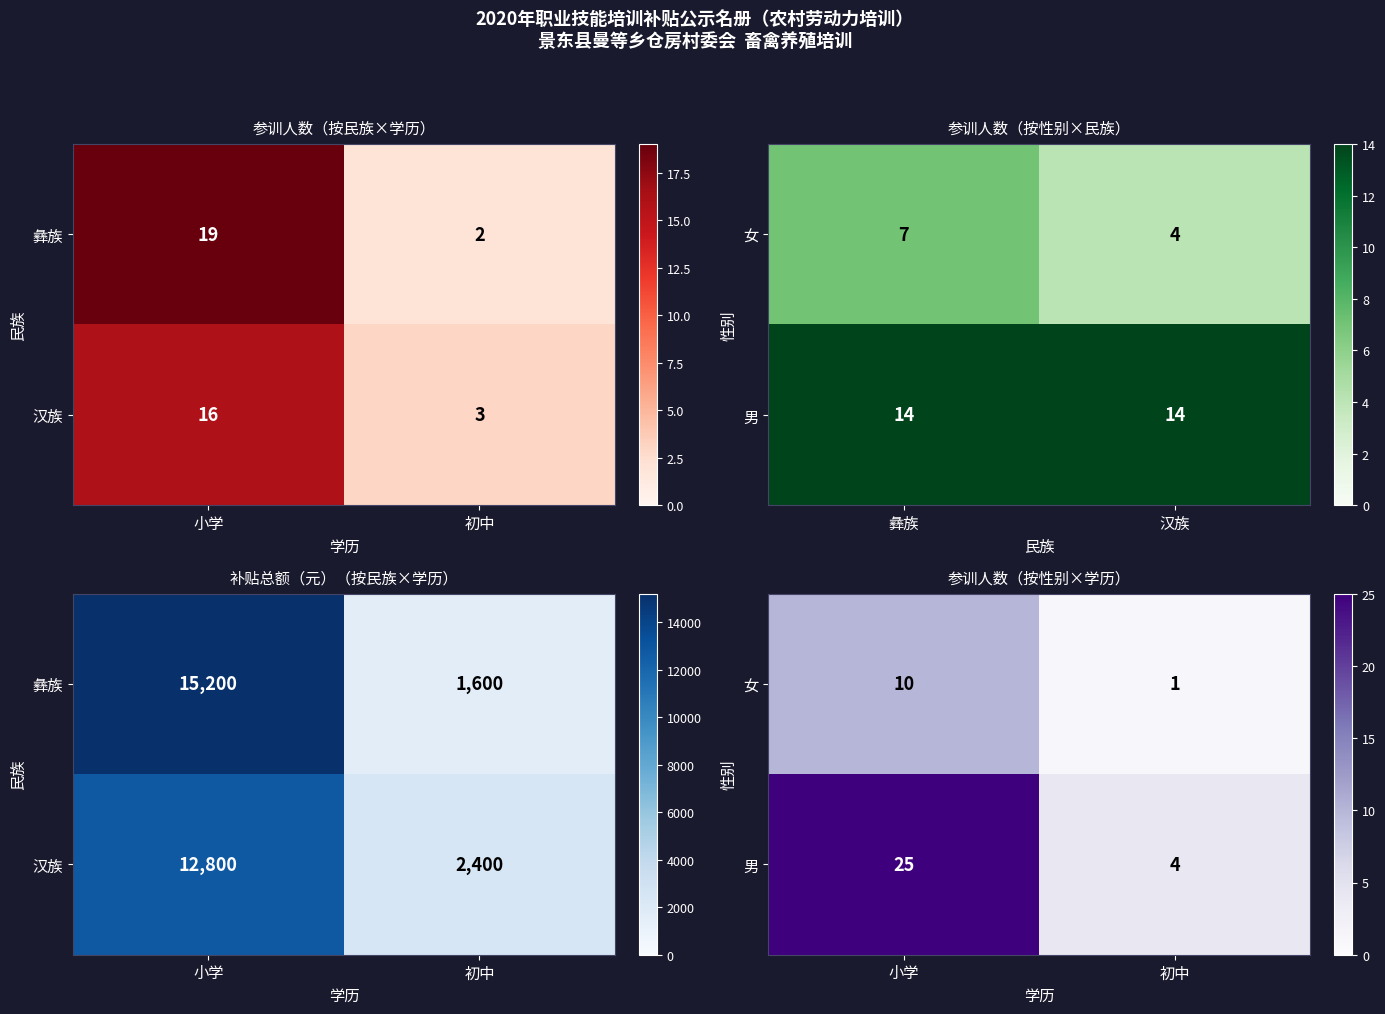

List the series in order of their overall mean, highest first.

男, 女